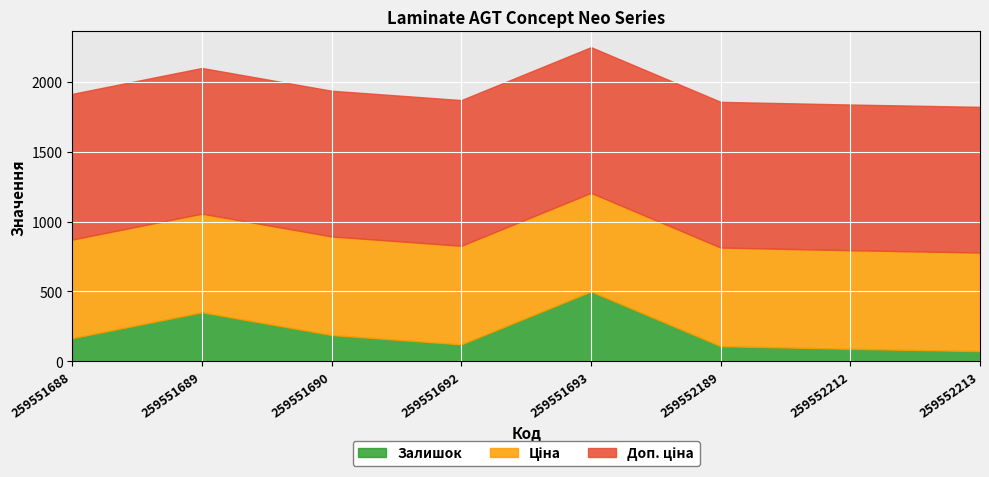

What is the difference between the maximum and minimum values in the Залишок series?

426.8